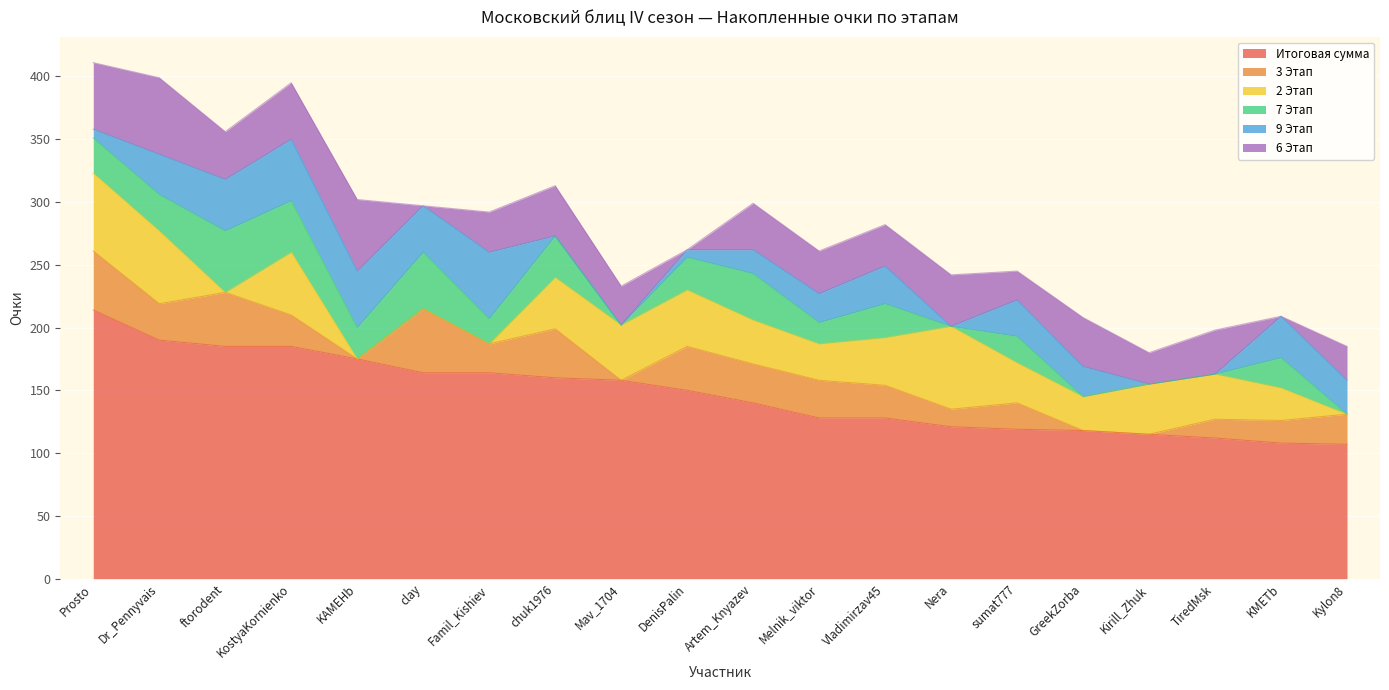

What is the label of the 8th point from the right?

Vladimirzav45